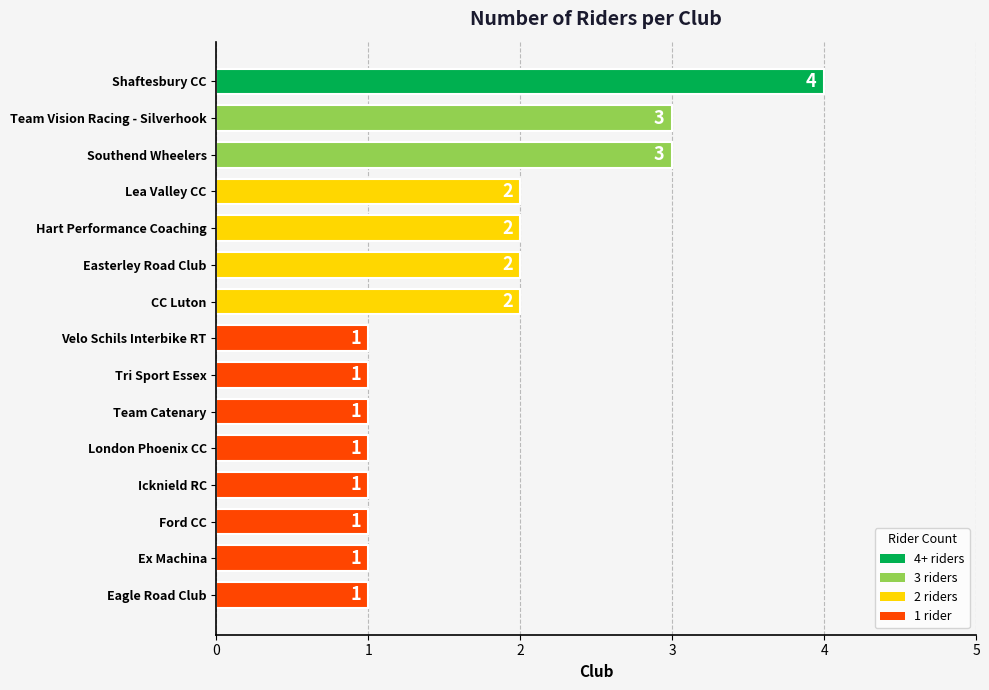

Count the values in the range 1 to 2.

12